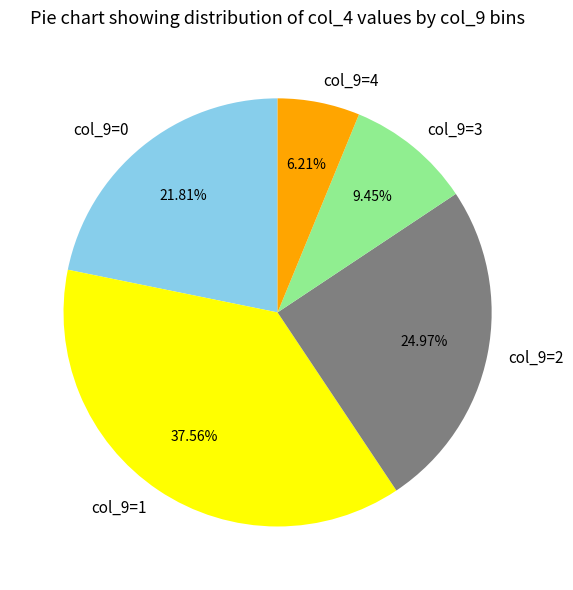

Between col_9=2 and col_9=0, which is larger?

col_9=2